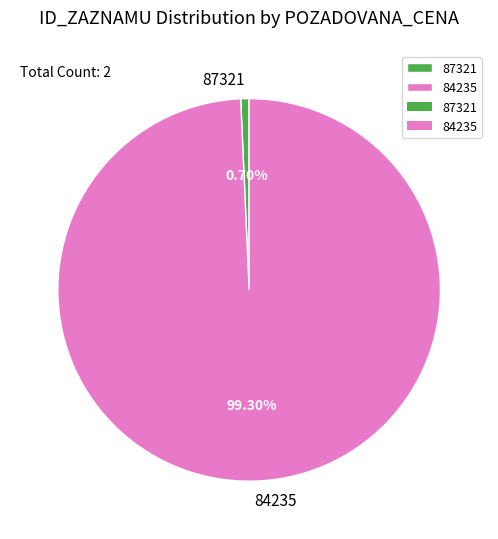

What percentage do 87321 and 84235 together represent?

100.0%